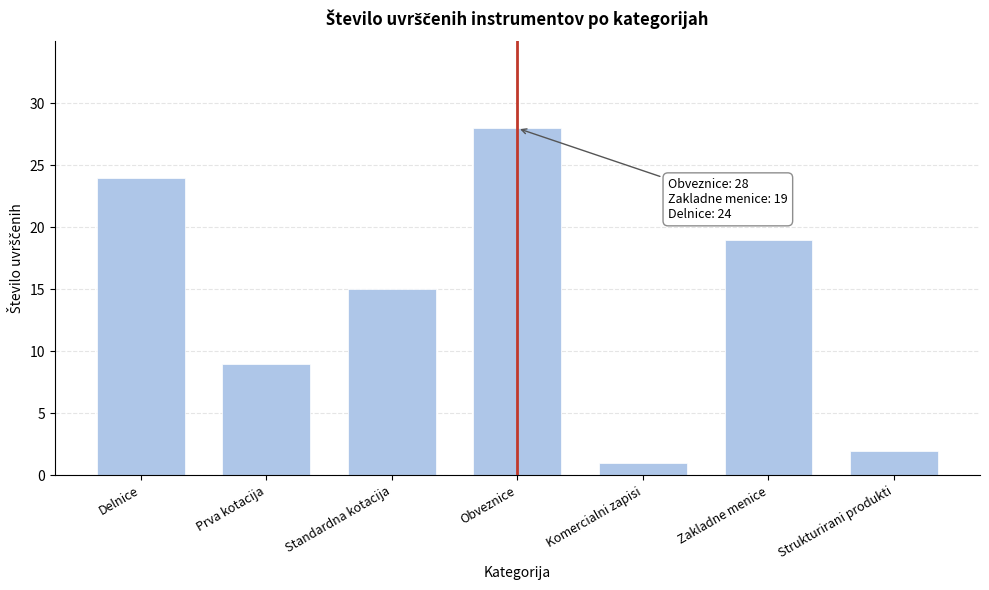

Reading left to right, extract all data points from this chart.

24	9	15	28	1	19	2